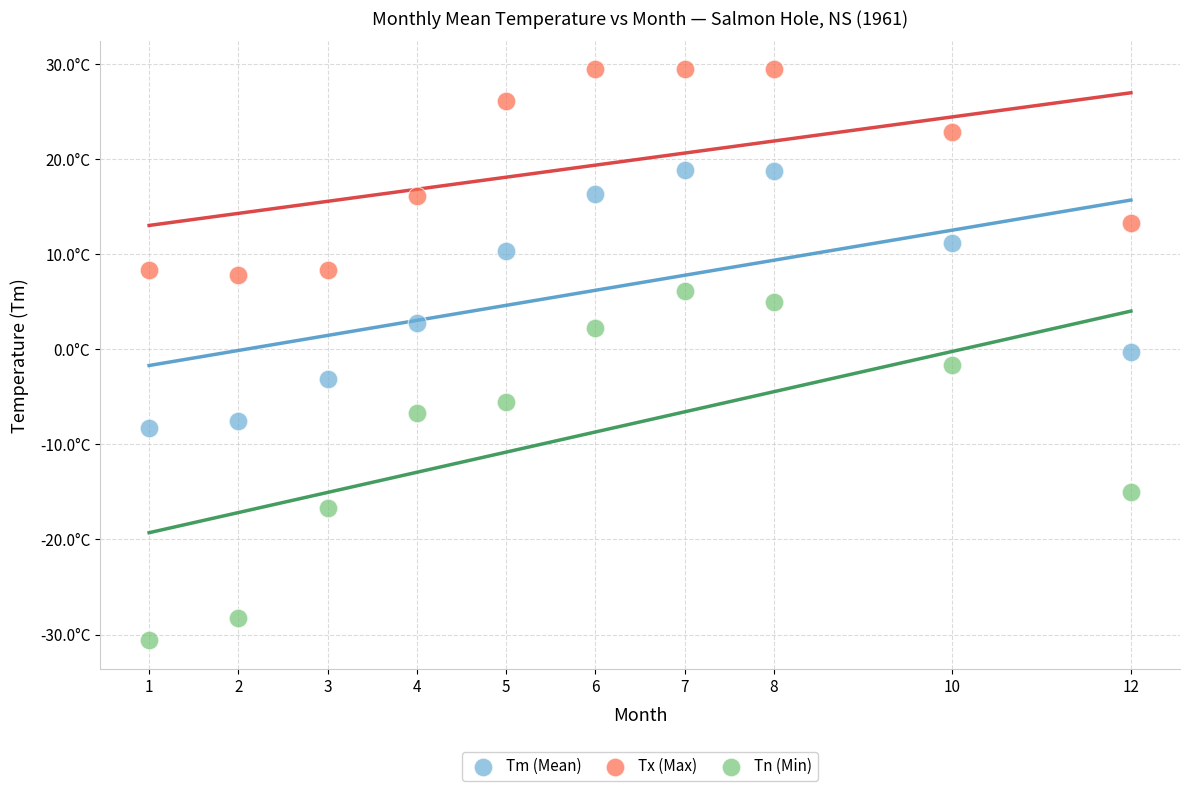

Which series has the largest Y range (max minus min)?

Tn (Min)